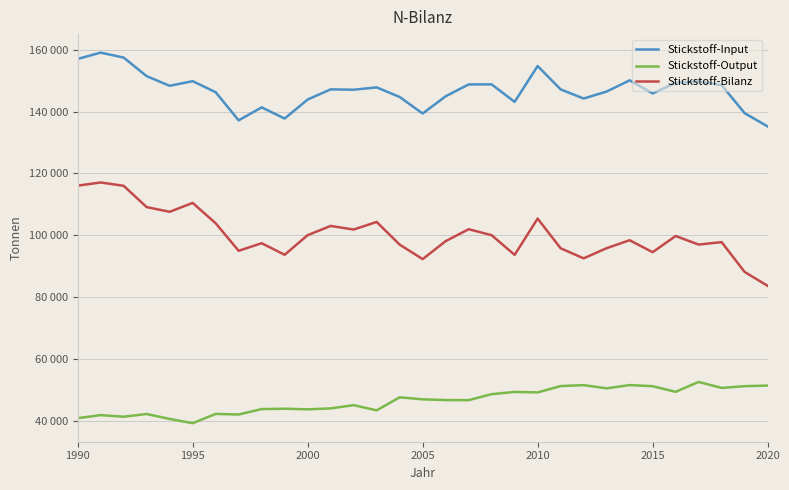

Is this an area chart (filled region under the line)?

No